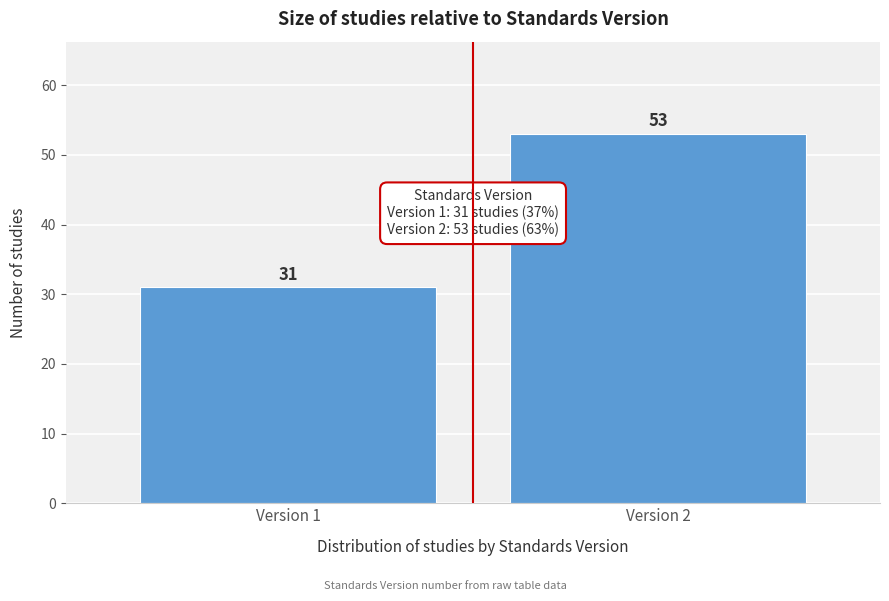

Reading left to right, list all the values displayed in this chart.

Version 1=31	Version 2=53